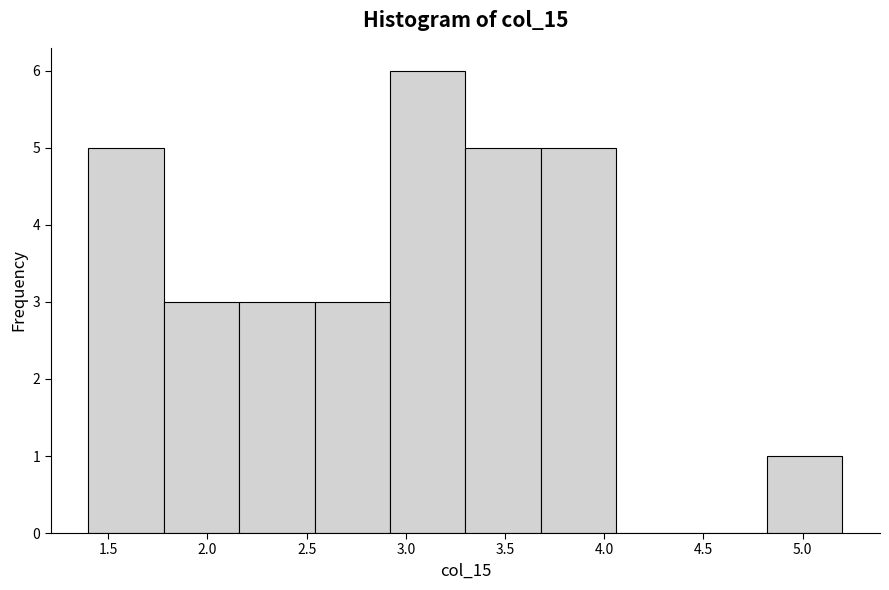

Reading left to right, list every bar in this chart as the range it spans on the x-axis followed by its height. Neither the bar edges nor the heights are printed on the chart, so give them approximately, as read against the axes.

1.40 to 1.78: 5
1.78 to 2.16: 3
2.16 to 2.54: 3
2.54 to 2.92: 3
2.92 to 3.30: 6
3.30 to 3.68: 5
3.68 to 4.06: 5
4.06 to 4.44: 0
4.44 to 4.82: 0
4.82 to 5.20: 1